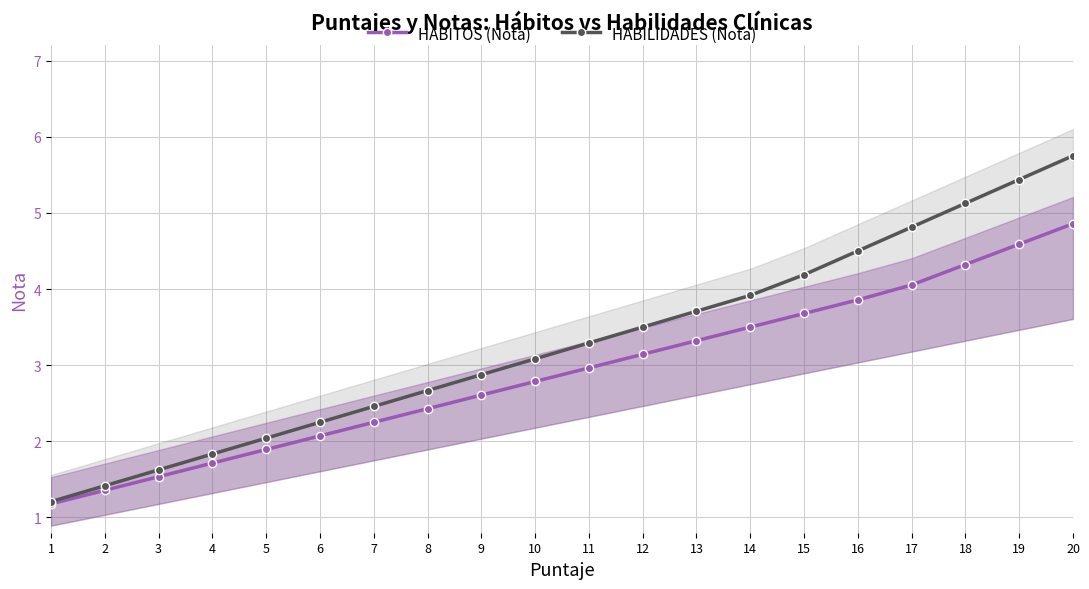

True or false: HABITOS (Nota) and HABILIDADES (Nota) intersect in this chart.

False